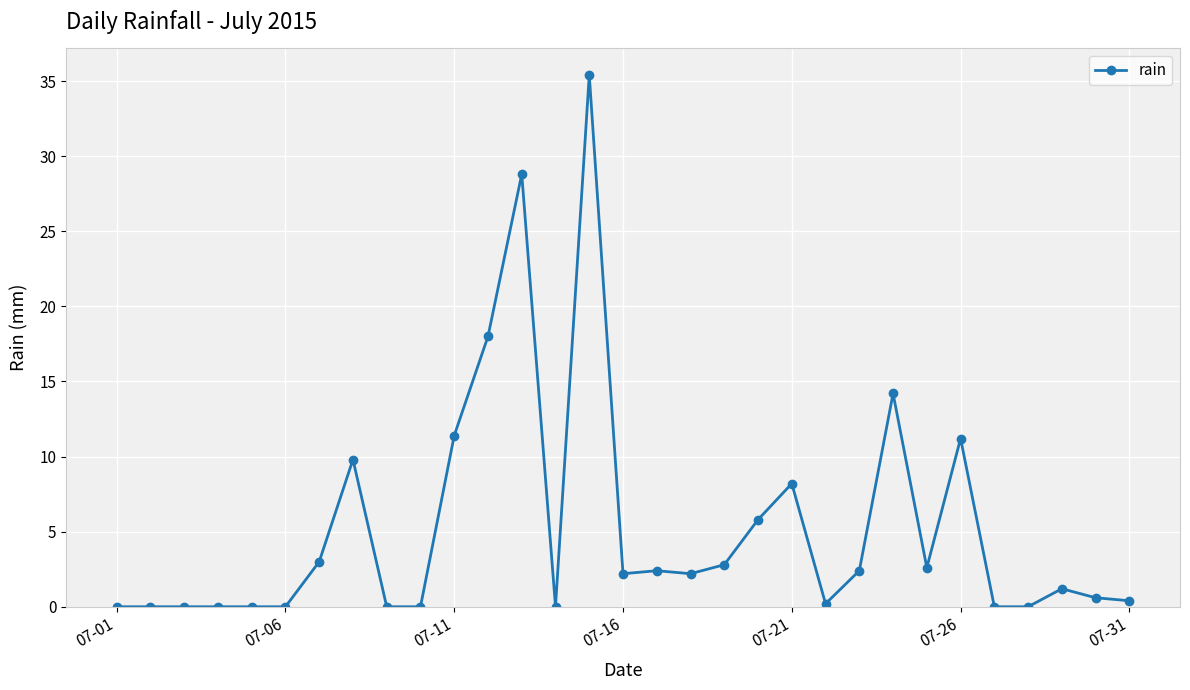

What is the average value?

5.3